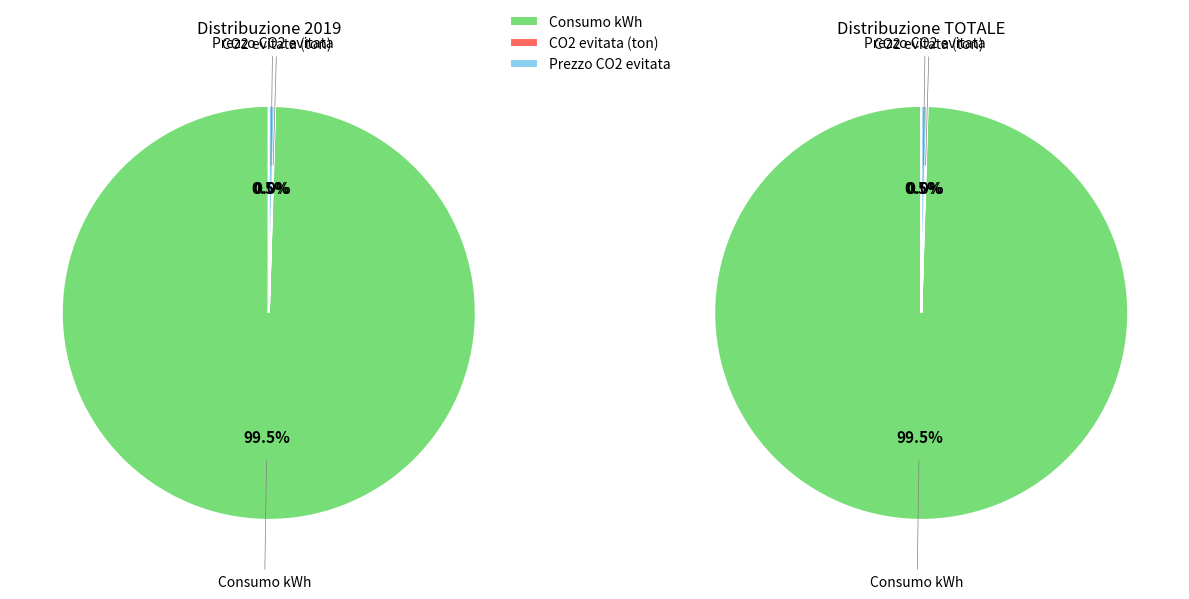

Is the sum of Consumo kWh and CO2 evitata (ton) greater than half?

Yes